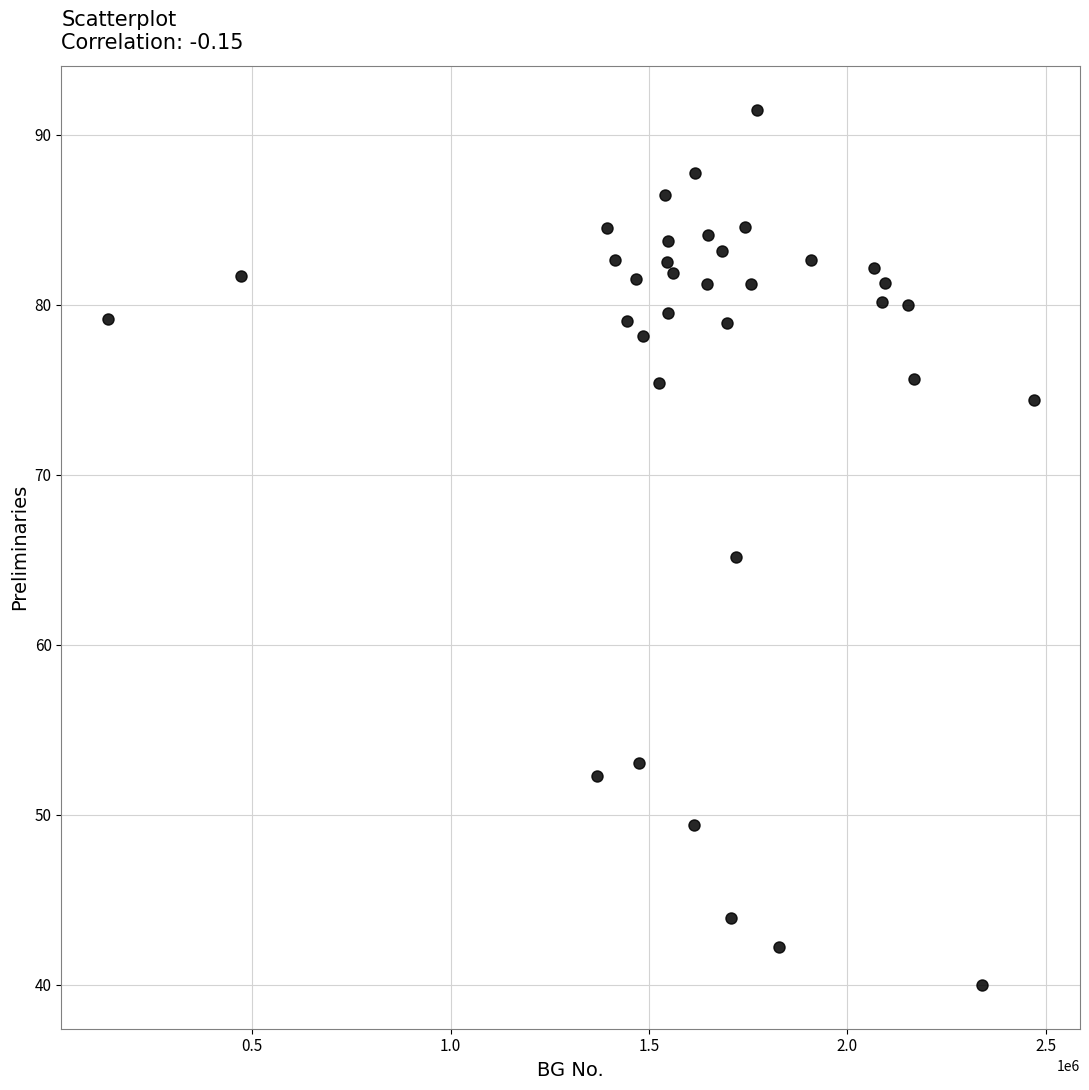

What is the range of X values (max minus min)?

2333592.0